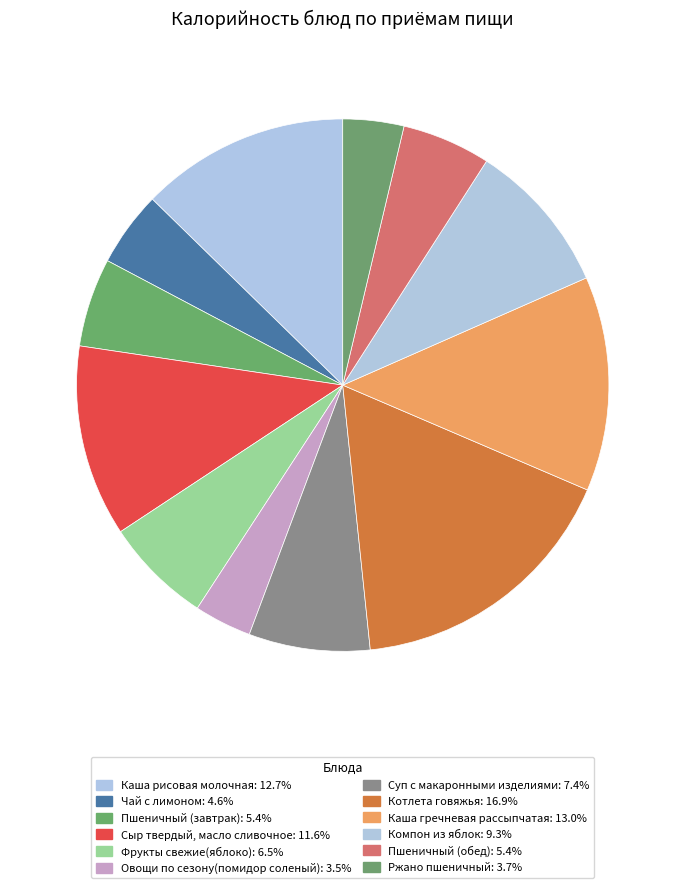

How many segments does this pie chart have?

12